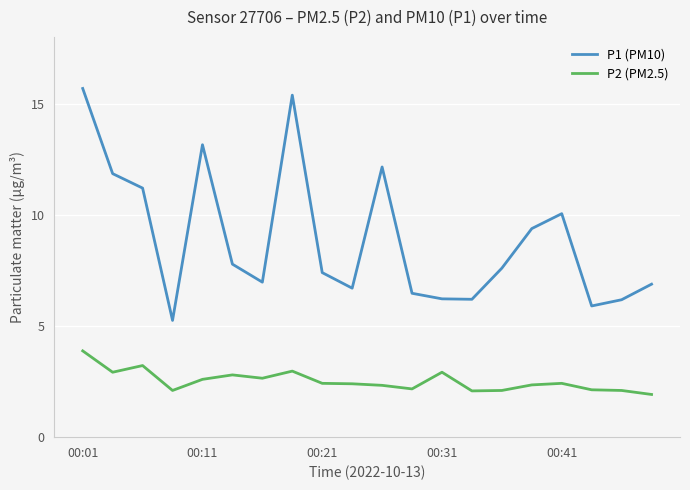

True or false: P1 (PM10) and P2 (PM2.5) intersect in this chart.

False